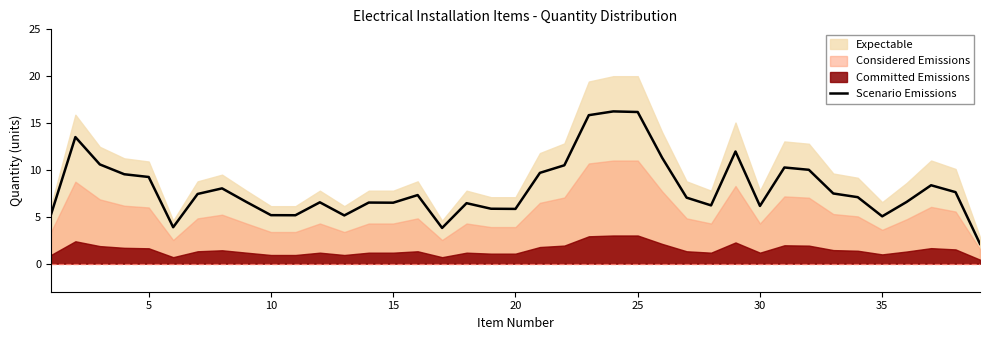

Is it true that Scenario Emissions equals 1.8 at 10?

False